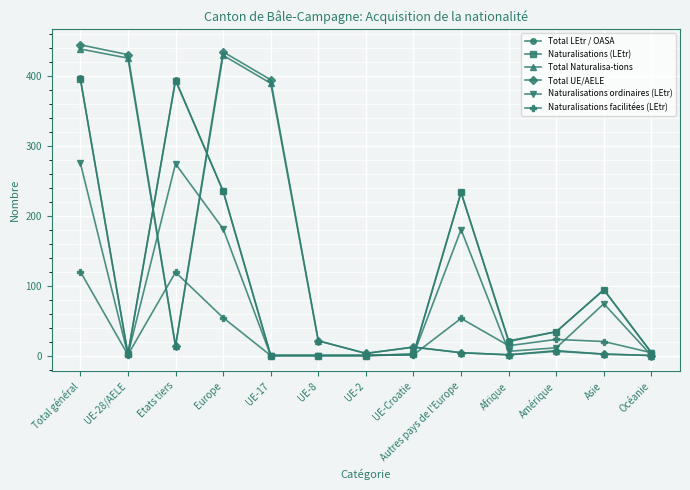

True or false: Total UE/AELE and Naturalisations ordinaires (LEtr) cross at least once.

True